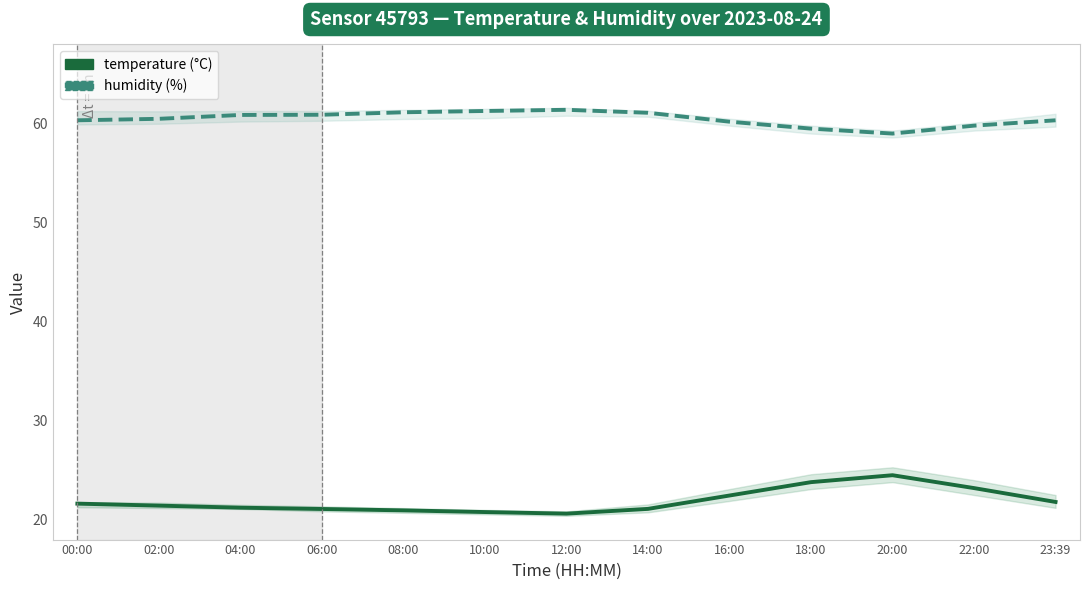

Is it true that humidity equals 91.2 at 12:00?

False